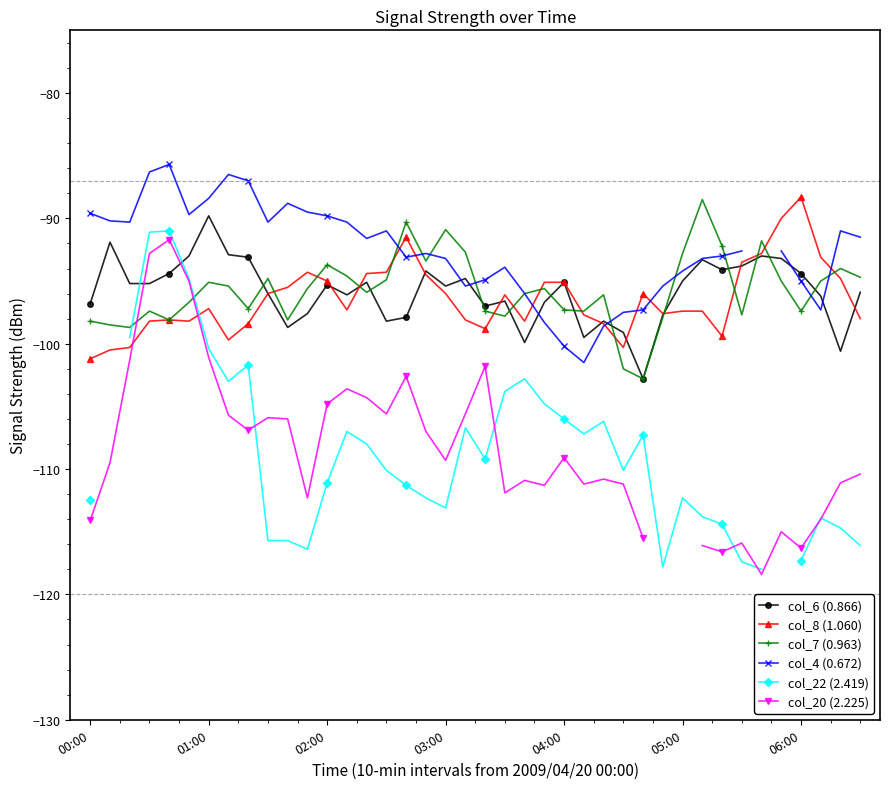

The col_6 (0.866) series shows -52.5 at 02:00. True or false?

False